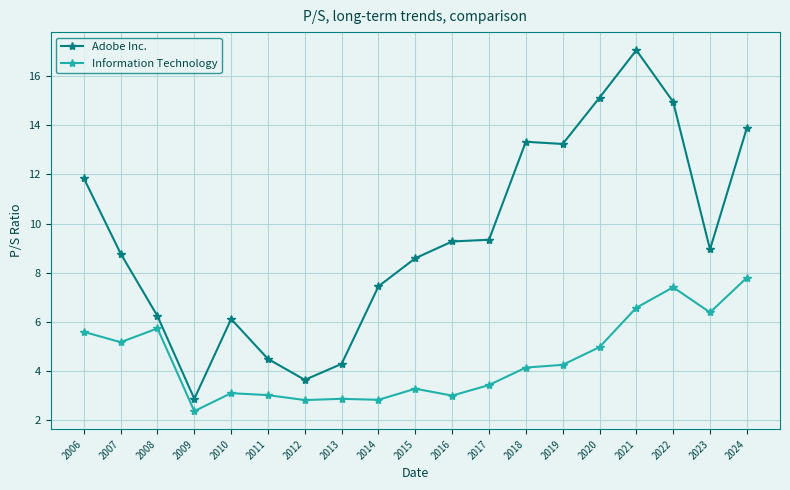

At which category does Adobe Inc. reach its first local peak?

2010